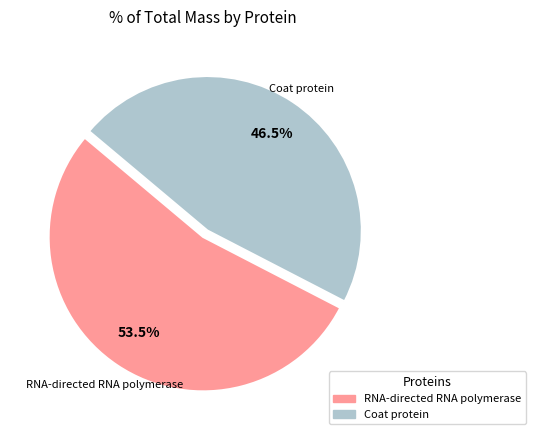

Between RNA-directed RNA polymerase and Coat protein, which is larger?

RNA-directed RNA polymerase